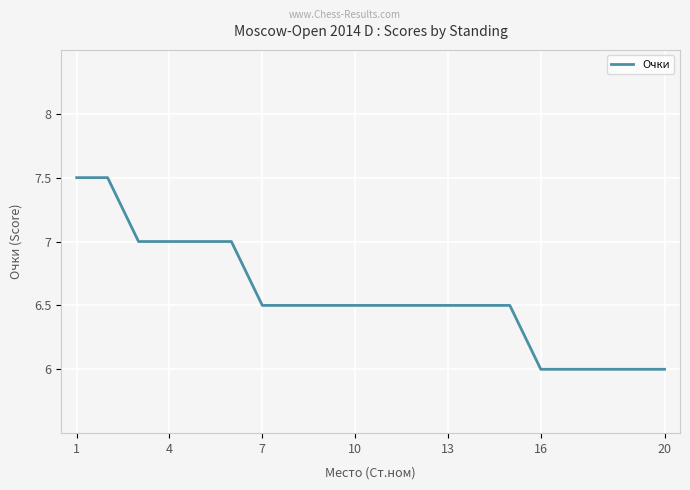

What is the minimum value shown in the chart?

6.0